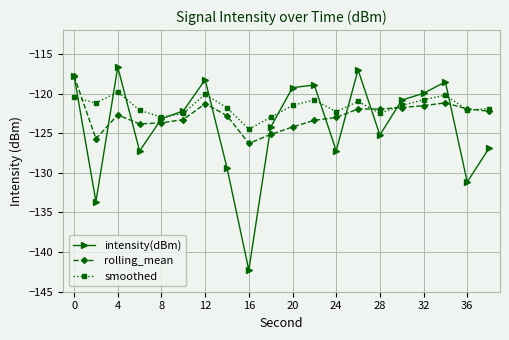

Which series has the largest total across all categories?

smoothed